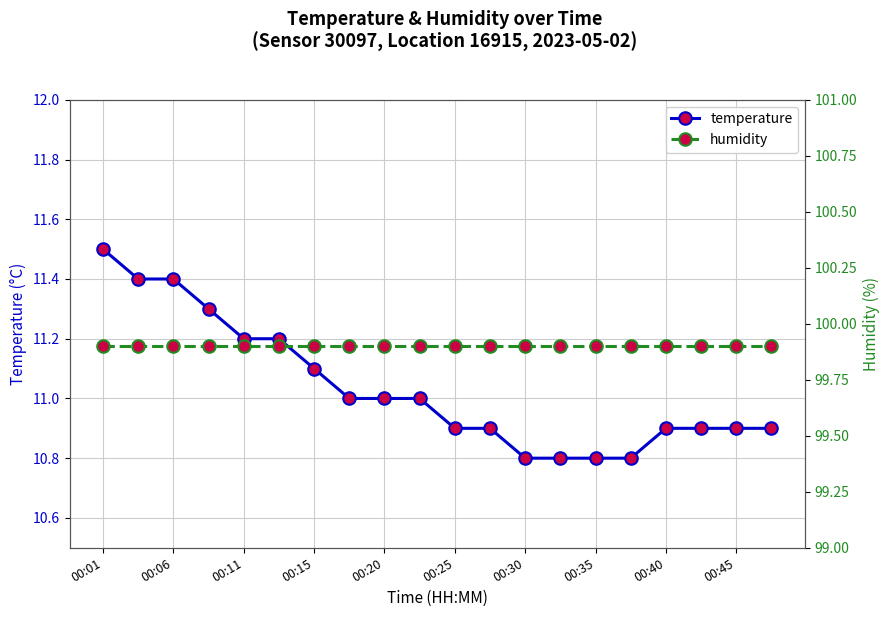

What is the difference between the second highest and minimum values in the temperature series?

0.6